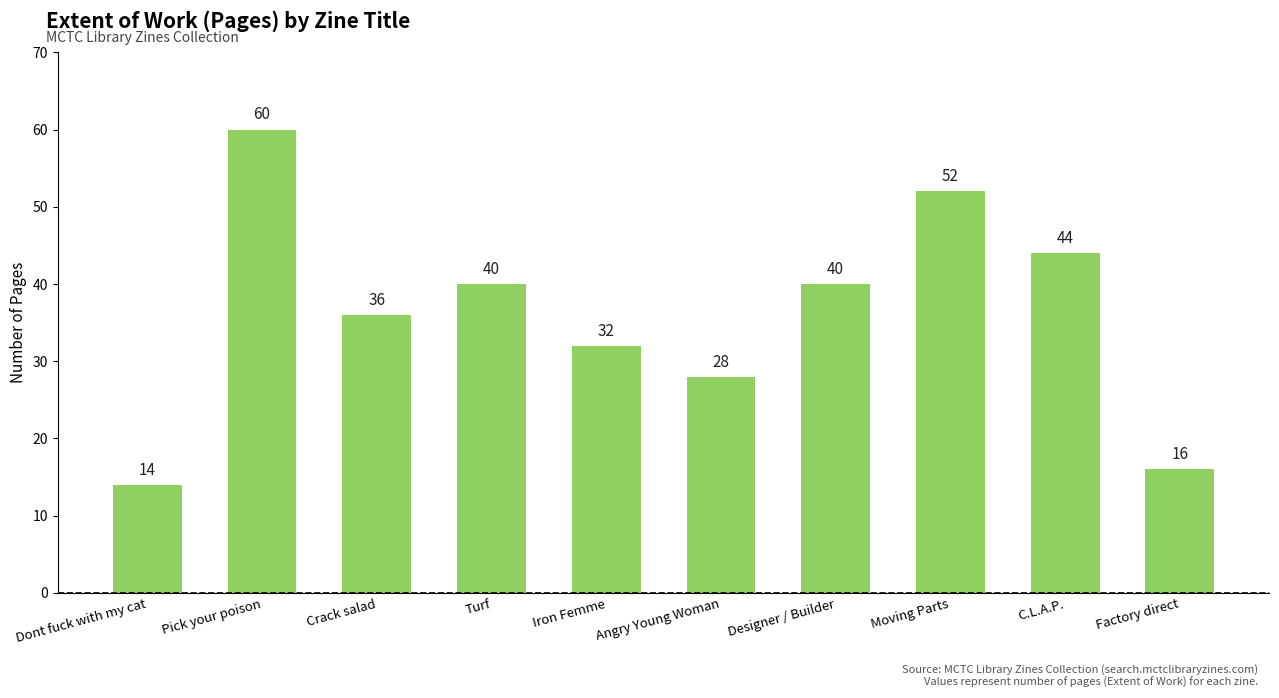

What is the difference between the values at Moving Parts and Designer / Builder?

12